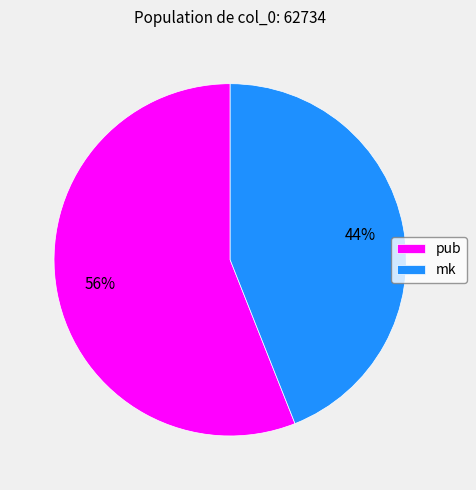

Which slice is the smallest?

mk